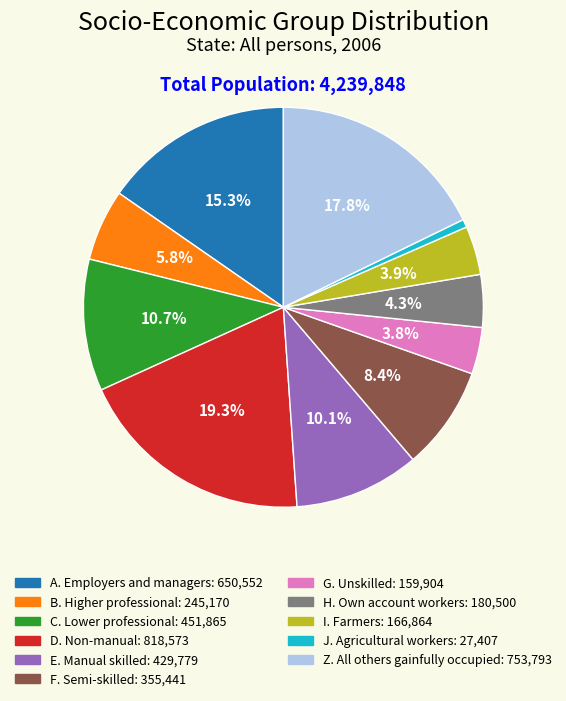

Combined, do J. Agricultural workers and F. Semi-skilled account for over 50%?

No